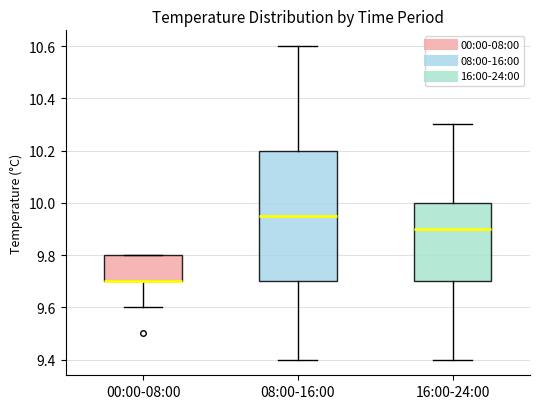

Where is the upper edge of the box for 16:00-24:00 on the y-axis? The values are not printed on the chart, so give them approximately, as read against the axis.

10.00